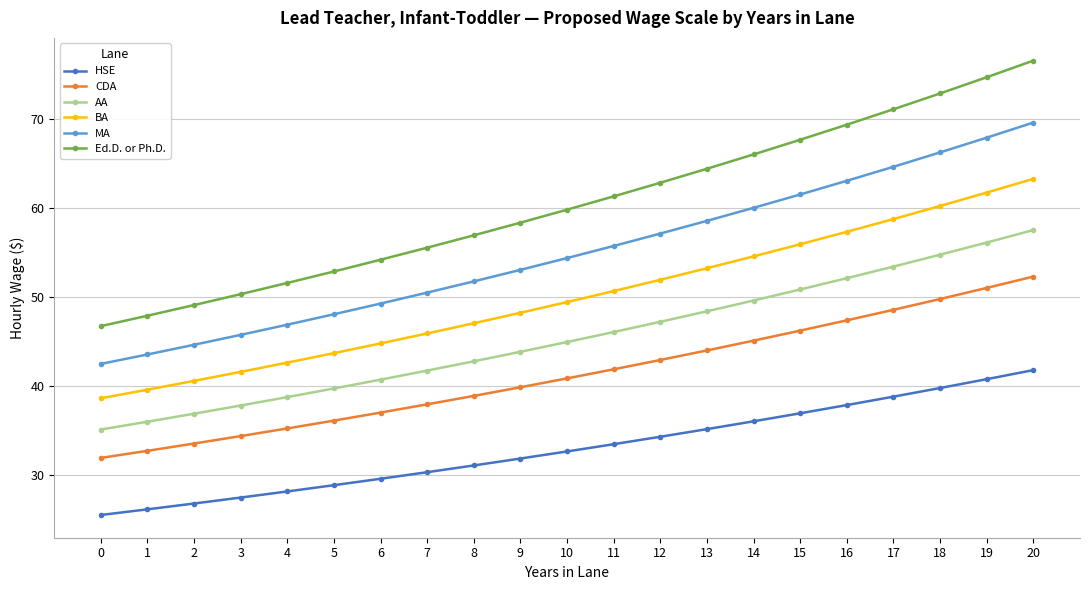

At which label is CDA closest to 42?

11